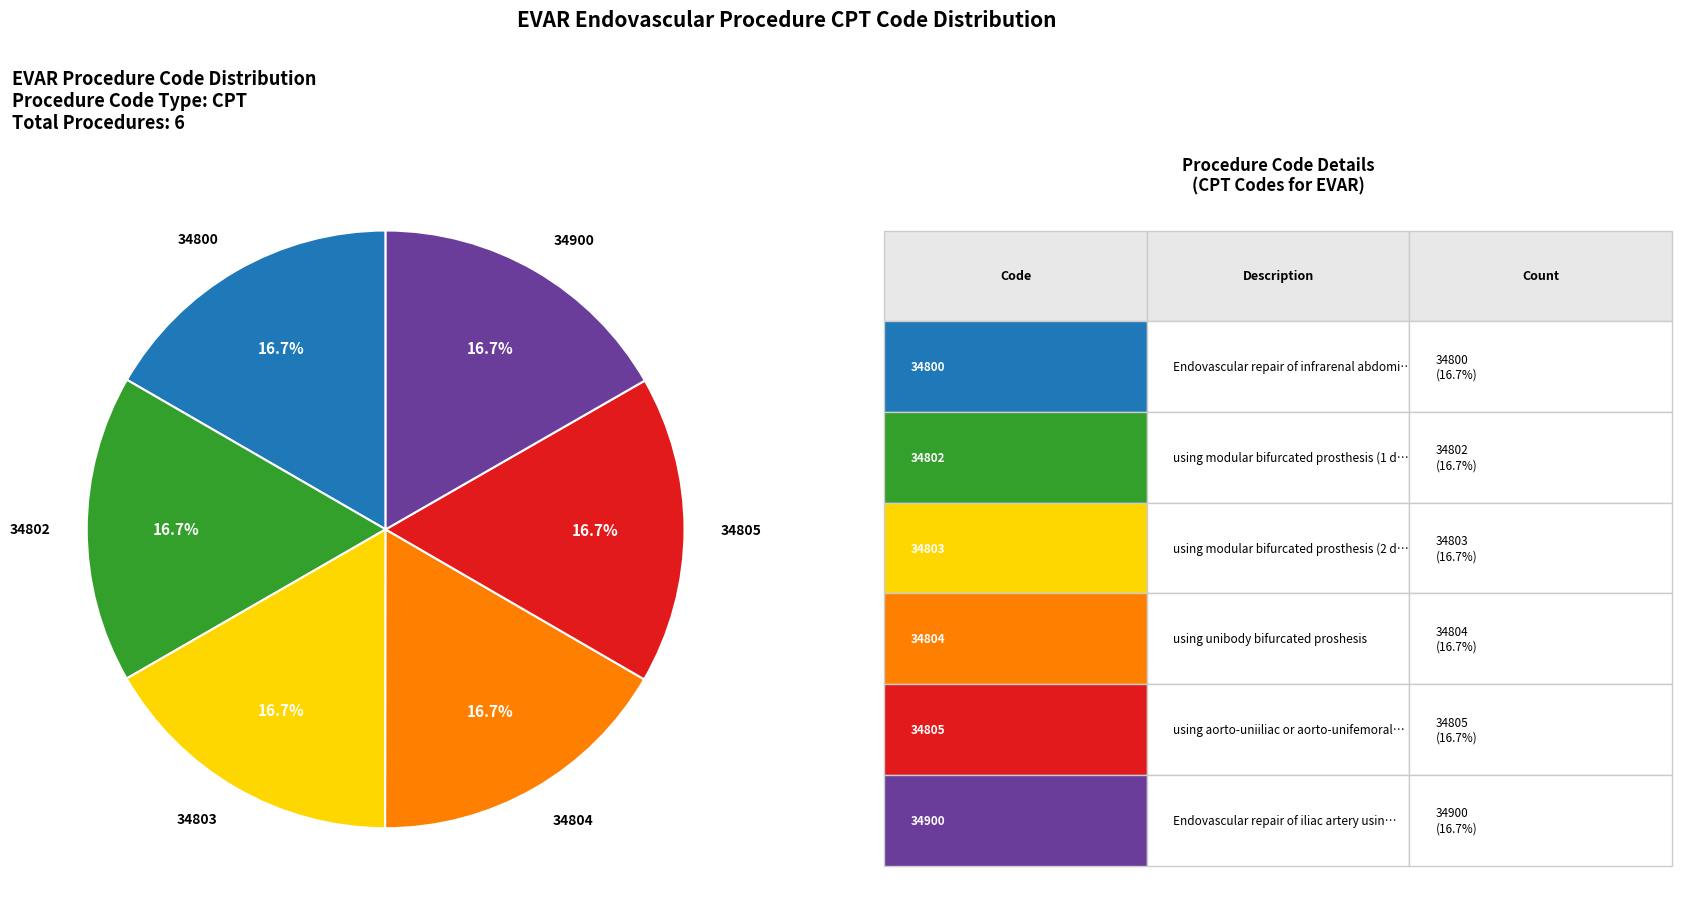

Combined, what portion of the pie is 34804 and 34805?

33.3%